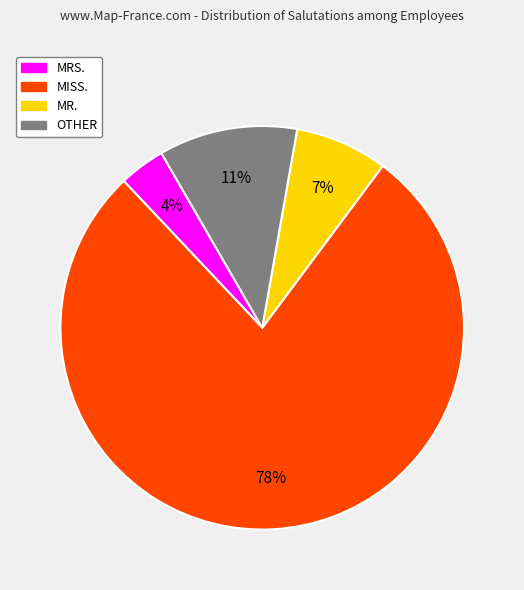

Is it true that MISS. is 78% of the pie?

True